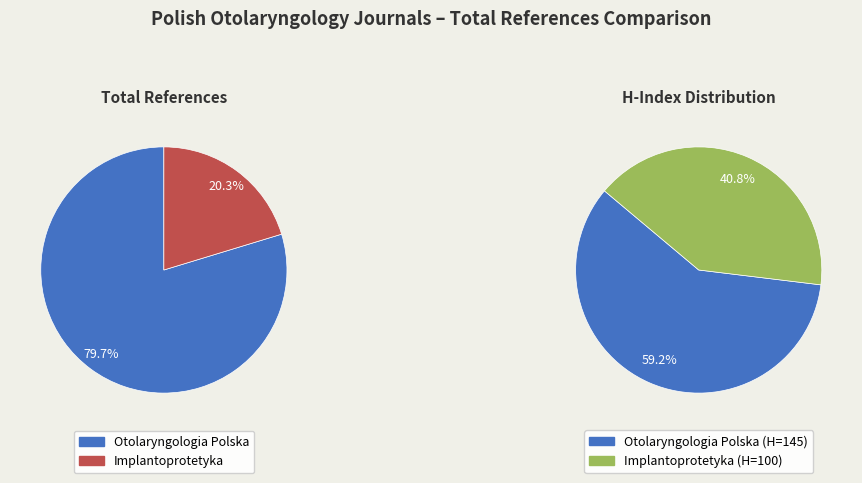

What is the change in value from Otolaryngologia Polska to Implantoprotetyka?

-357